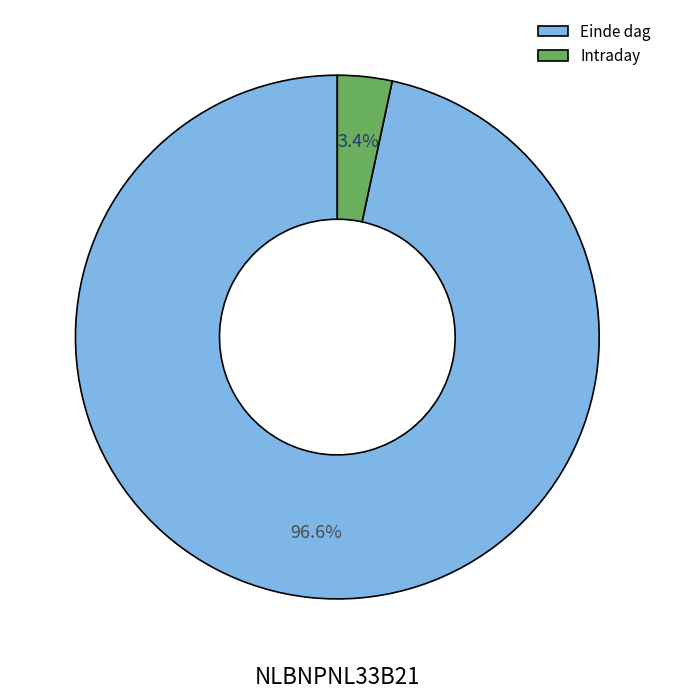

Is there any slice that represents more than half of the pie?

Yes